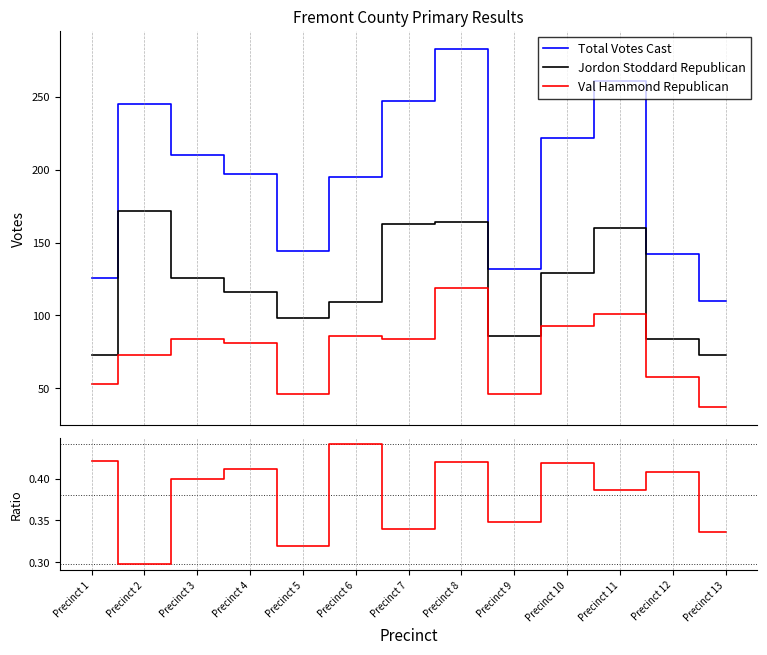

True or false: Total Votes Cast and Jordon Stoddard Republican cross at least once.

False